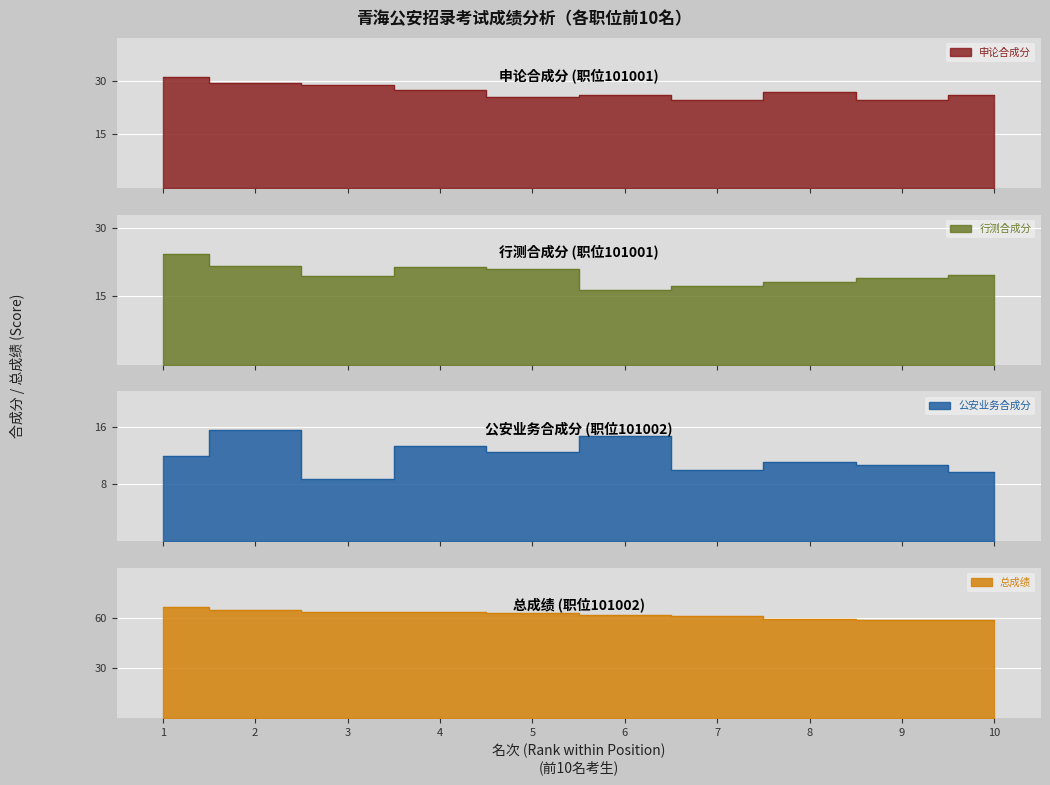

What are all the series names shown in the legend?

申论合成分, 行测合成分, 公安业务合成分, 总成绩